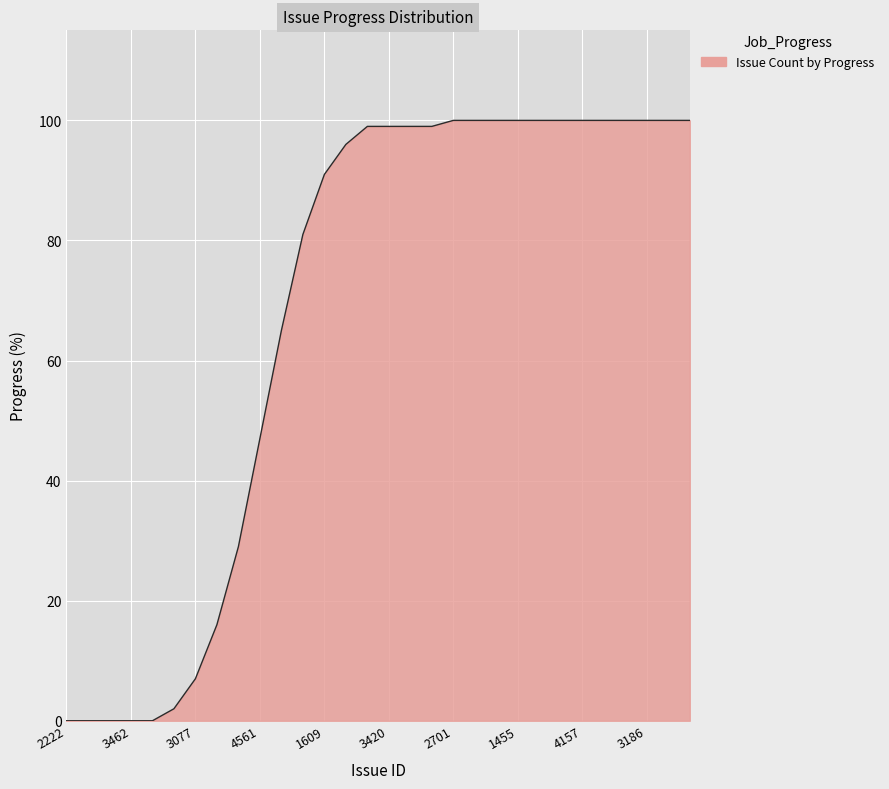

What is the greatest value displayed?

100